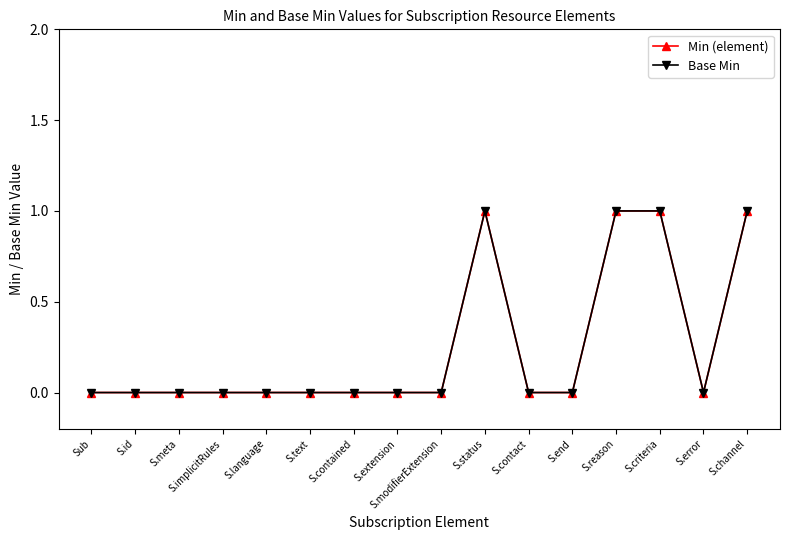

Is this an area chart (filled region under the line)?

No